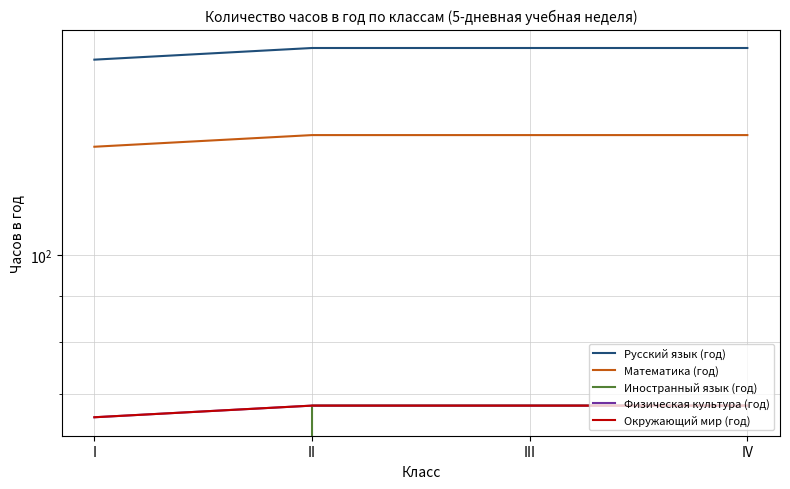

True or false: Русский язык (год) and Иностранный язык (год) cross at least once.

False